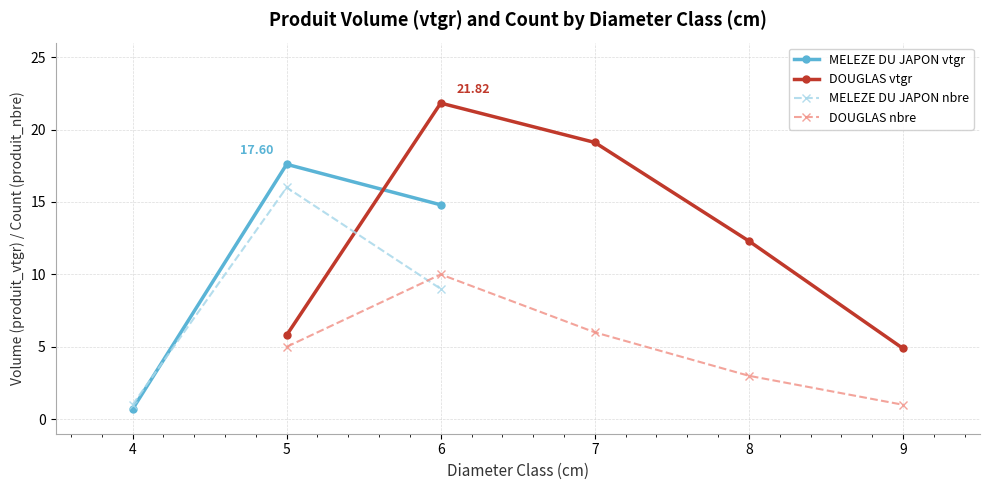

The value of MELEZE DU JAPON at 4 is -9.1. True or false?

False